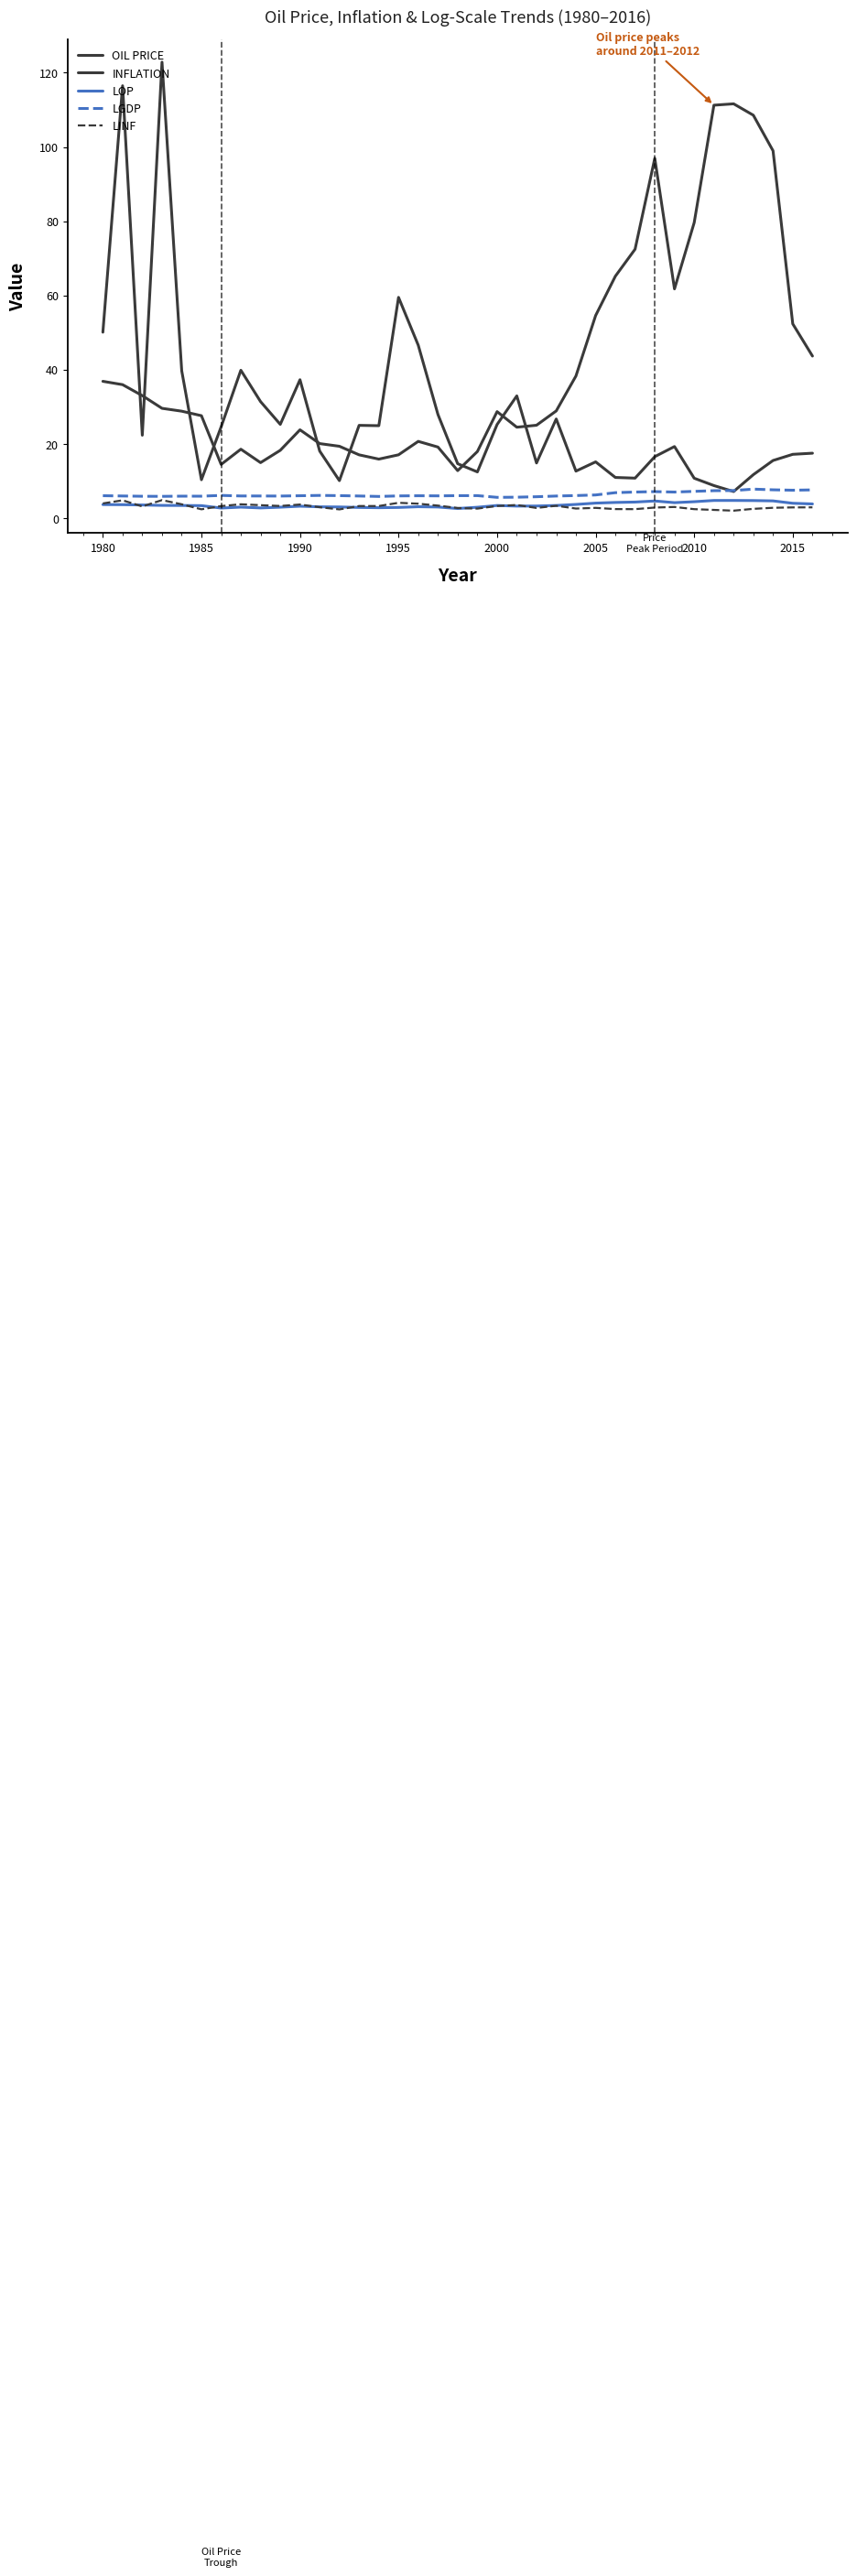

Is this an area chart (filled region under the line)?

No